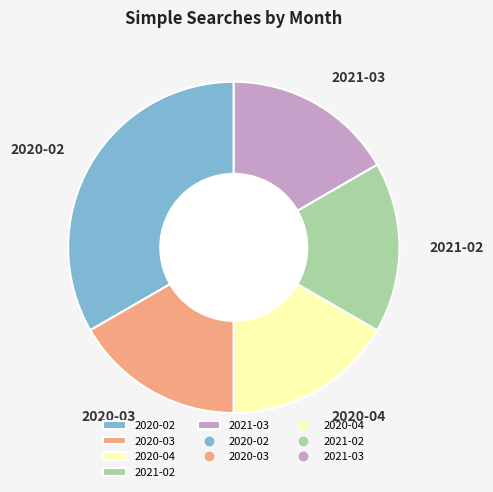

Combined, do 2021-03 and 2020-04 account for over 50%?

No